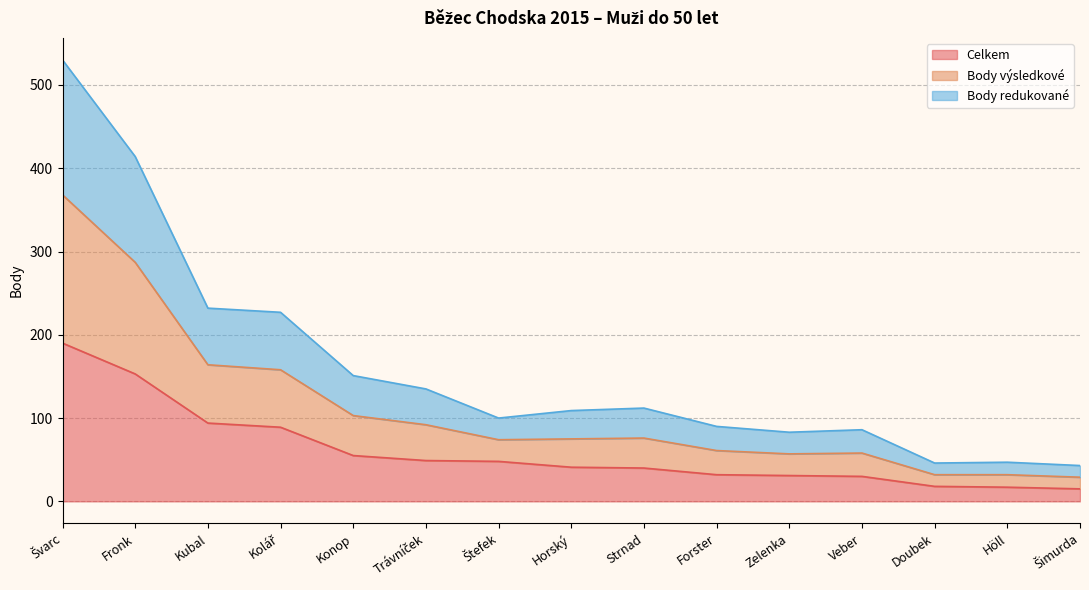

What is the lowest value of the Celkem series?

15